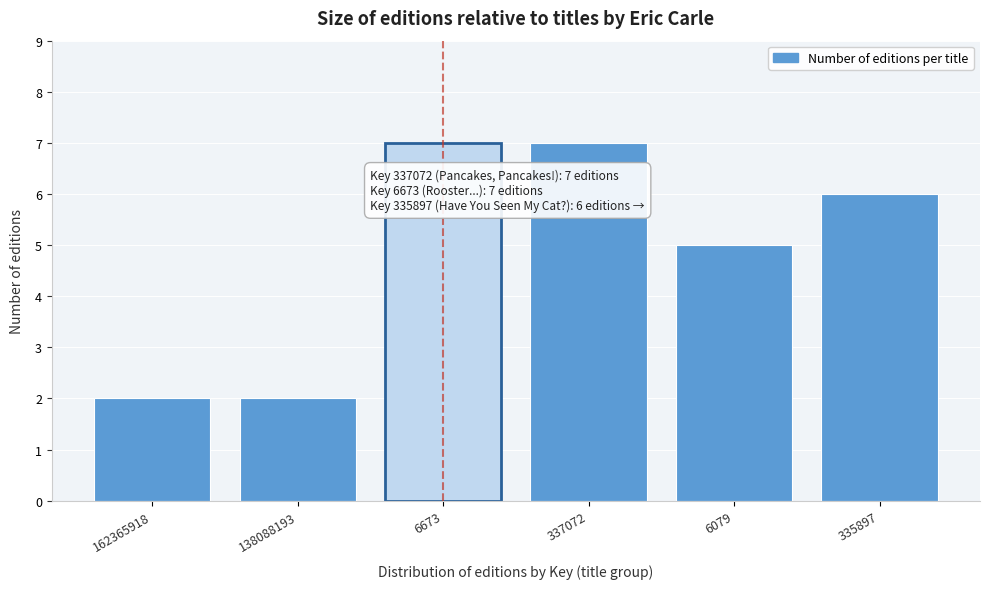

Reading left to right, transcribe all the data shown in this chart.

162365918=2	138088193=2	6673=7	337072=7	6079=5	335897=6